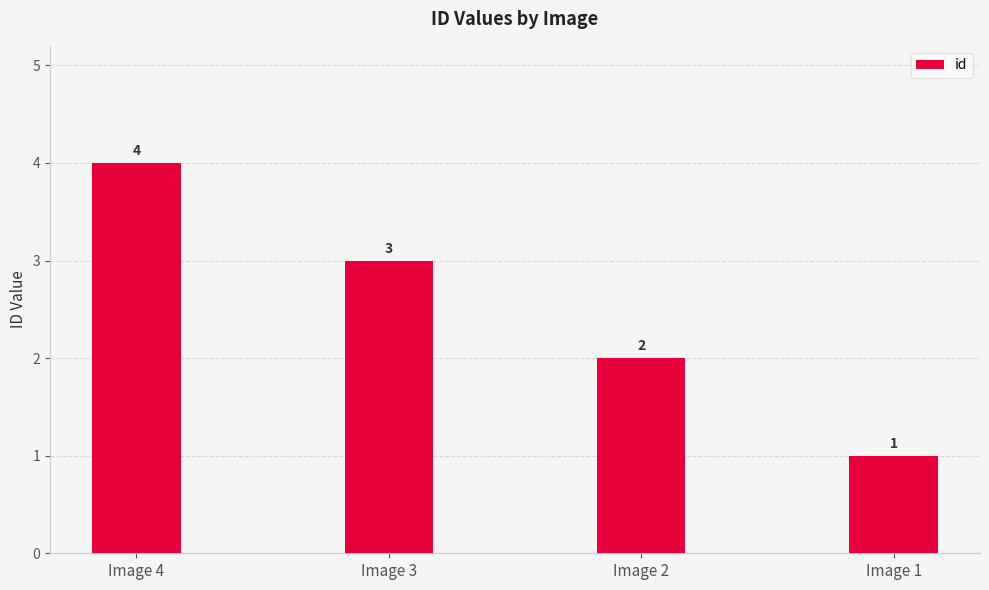

List the labels in order of value, smallest first.

Image 1, Image 2, Image 3, Image 4